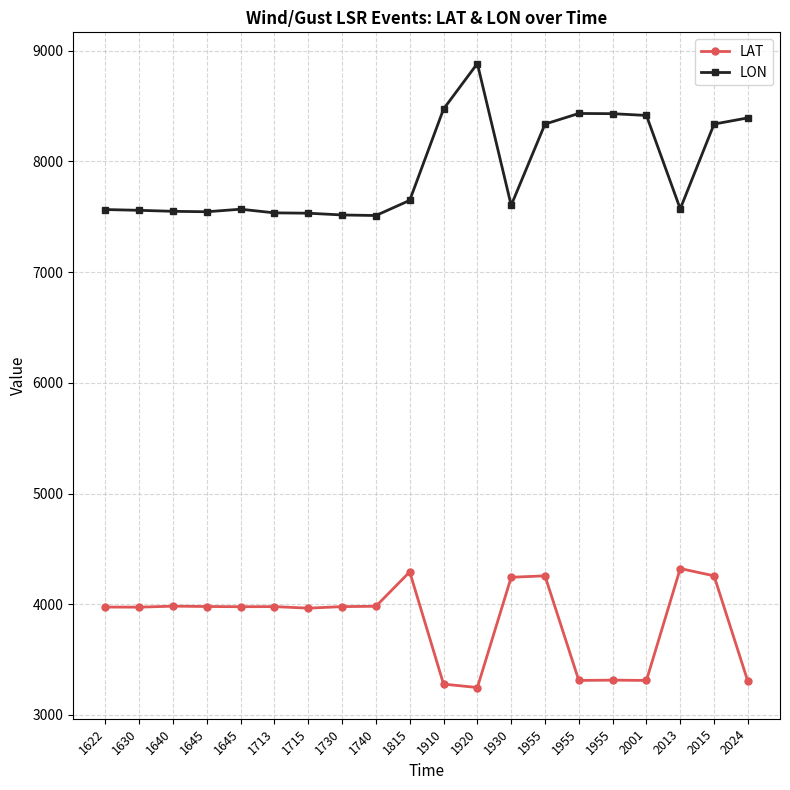

Is it true that LON equals 7546 at 1645?

True